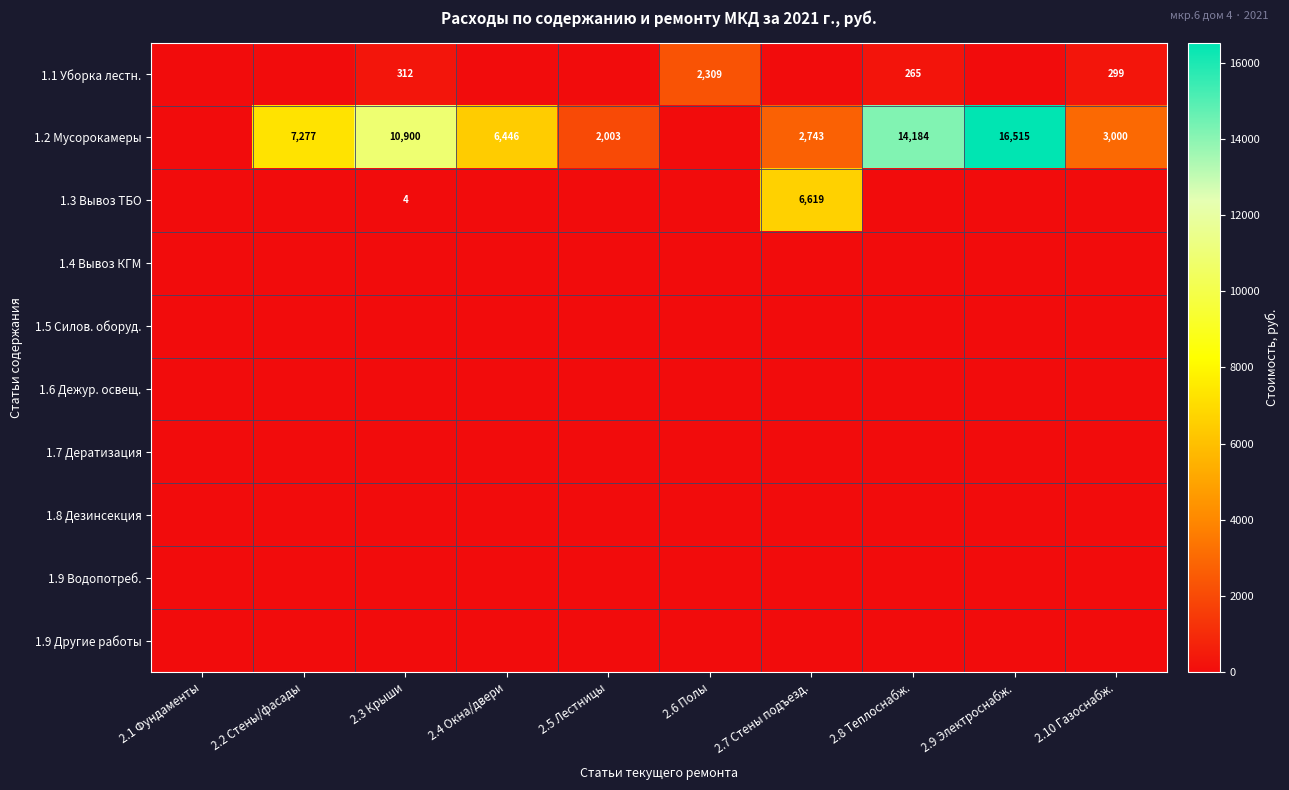

Which has a higher value, 2.7 Стены подъезд. or 2.9 Электроснабж.?

2.7 Стены подъезд.